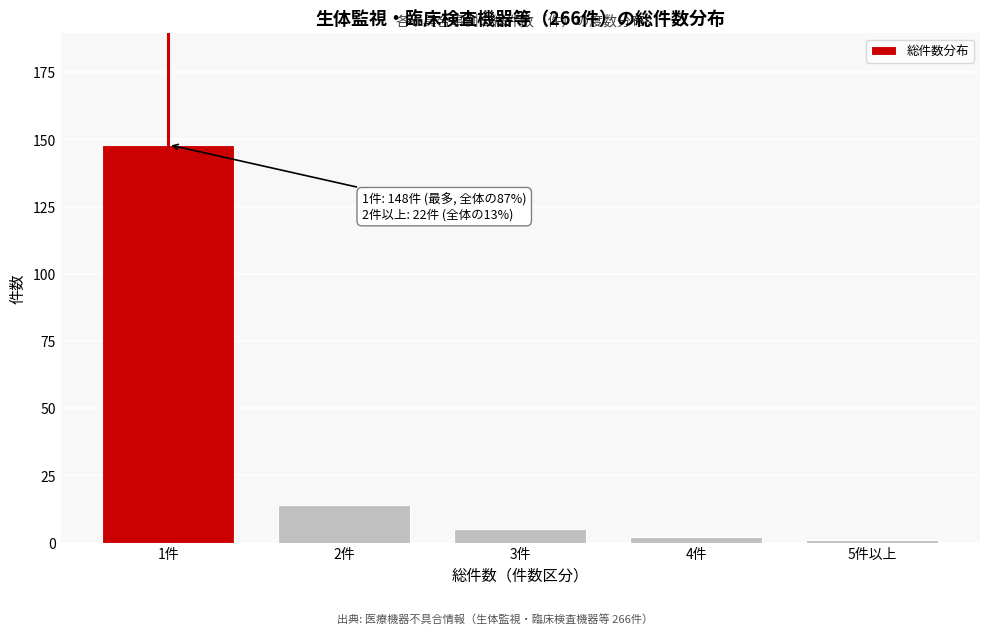

Reading right to left, extract all data points from this chart.

1	2	5	14	148